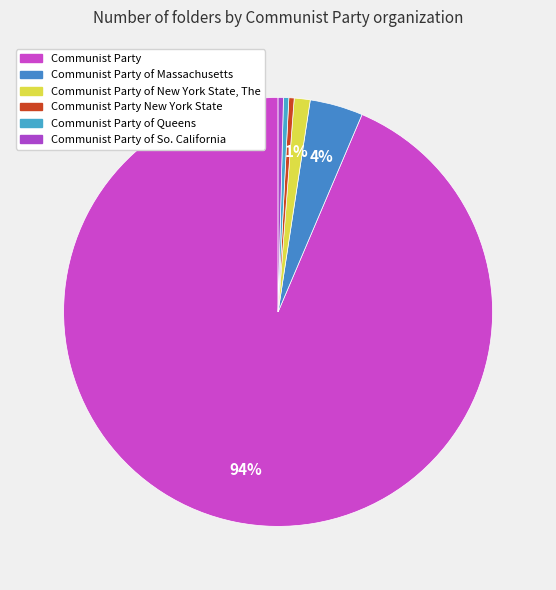

What is the majority slice?

Communist Party